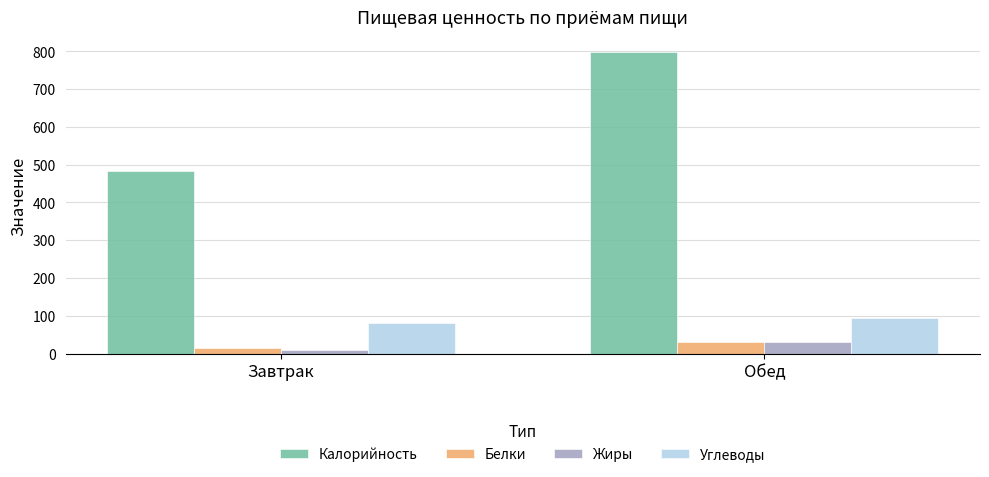

What is the maximum value shown in the chart?

797.7